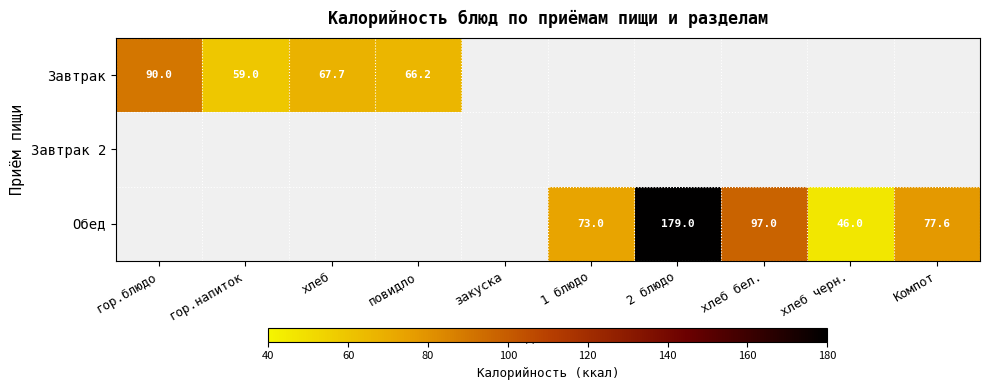

Which has a higher value, гор.блюдо or хлеб бел.?

хлеб бел.